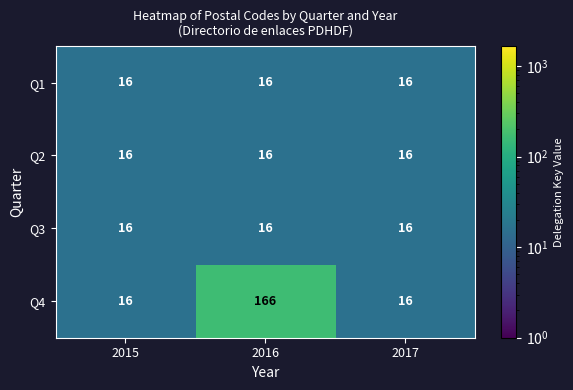

Which series has the largest total across all categories?

Q4